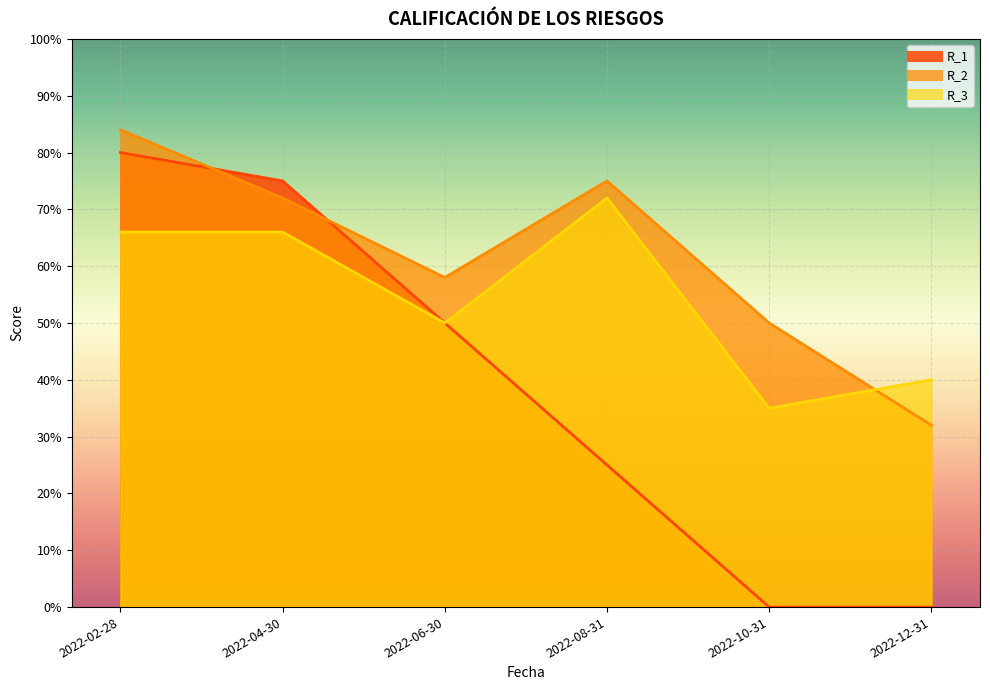

What are all the series names shown in the legend?

R_1, R_2, R_3